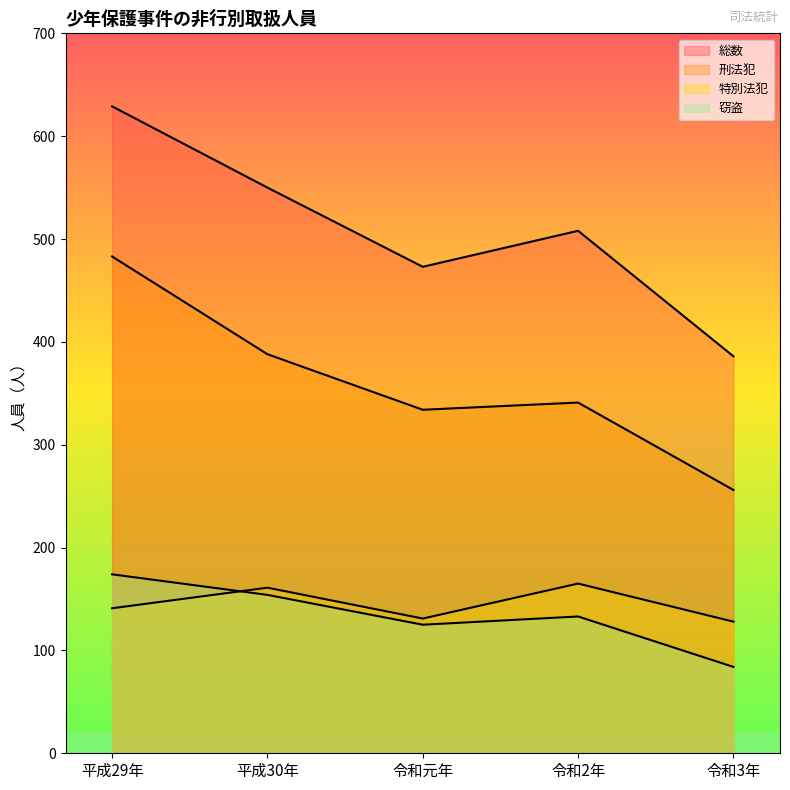

Which category has the highest value in the 総数 series?

平成29年